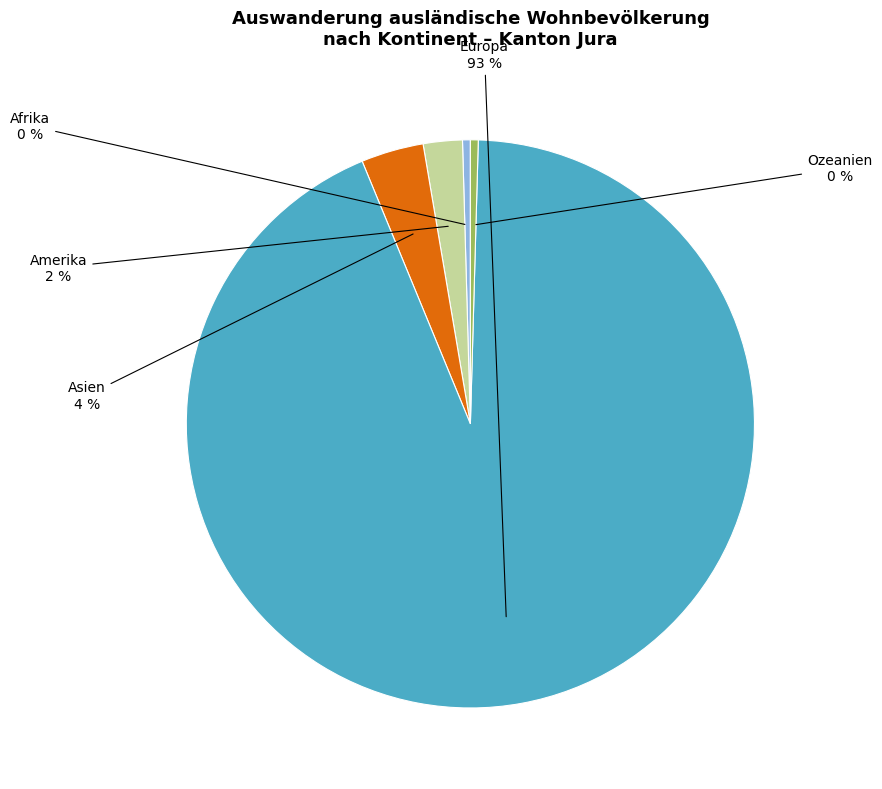

To the nearest percent, what is the difference between the Ozeanien and Amerika slice percentages?

2%